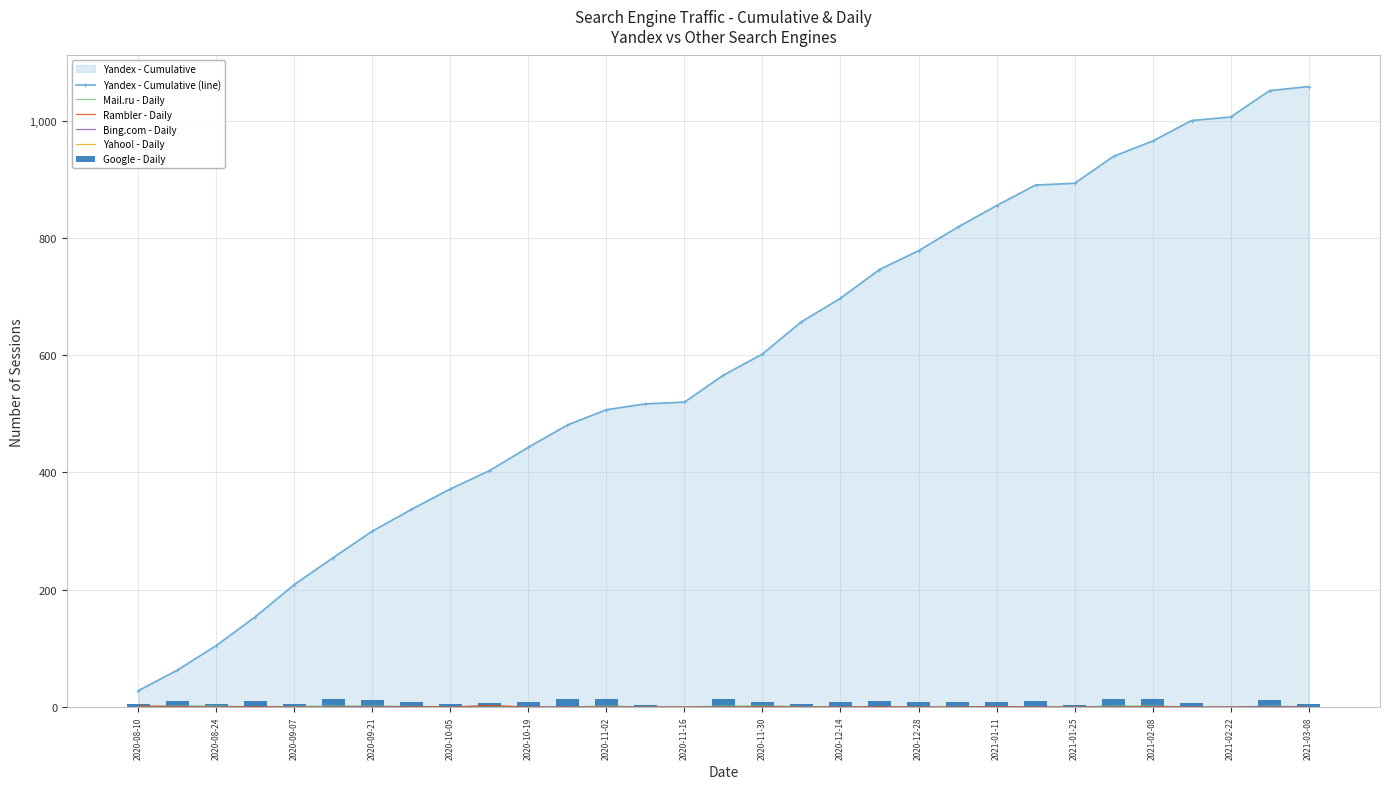

List the series in order of their peak value, highest first.

Yandex - Cumulative (line), Google - Daily, Rambler - Daily, Mail.ru - Daily, Bing.com - Daily, Yahoo! - Daily